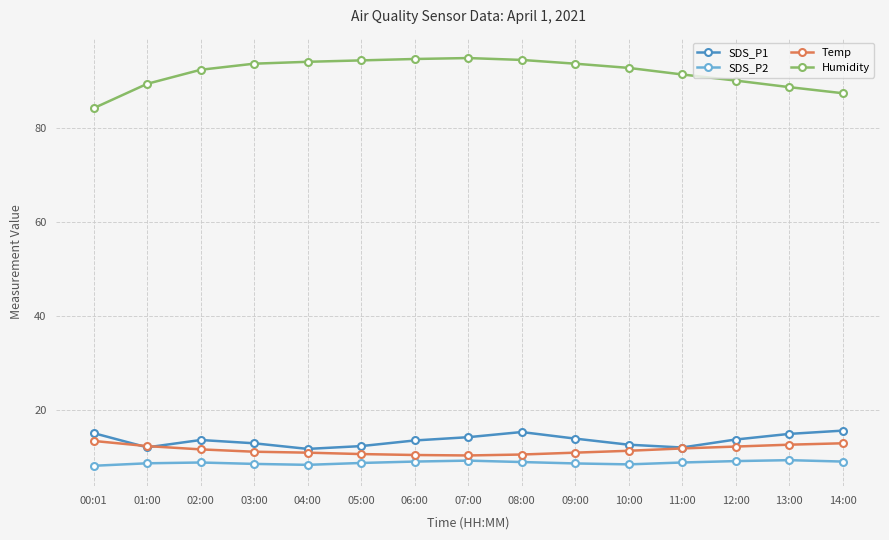

What is the spread (max minus min) of values at 01:00?

81.0